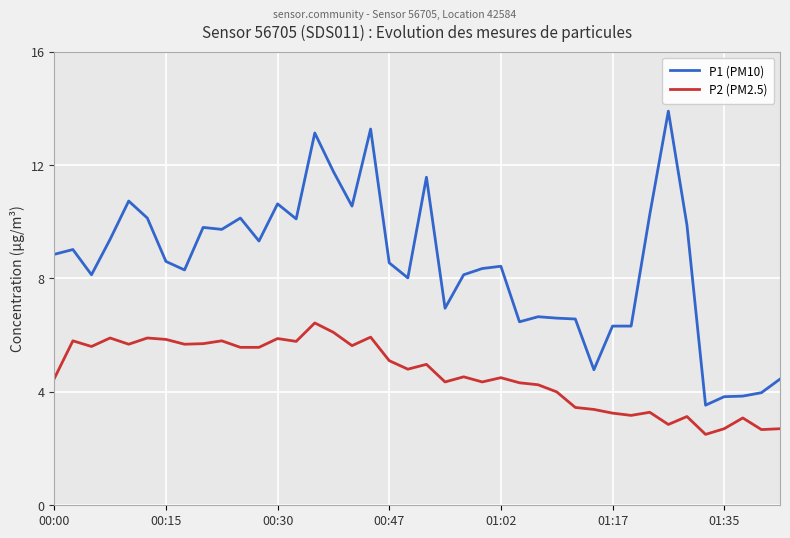

How many categories are shown in the chart?

40